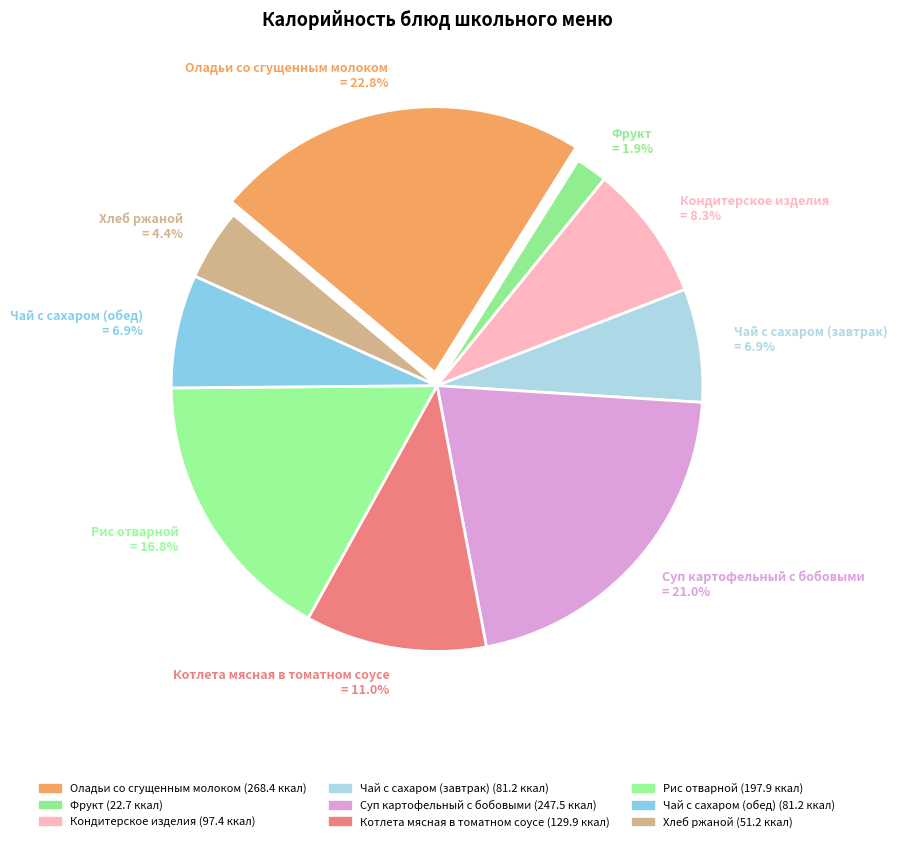

Approximately how many times larger is the value at Суп картофельный с бобовыми compared to Кондитерское изделия?

2.5